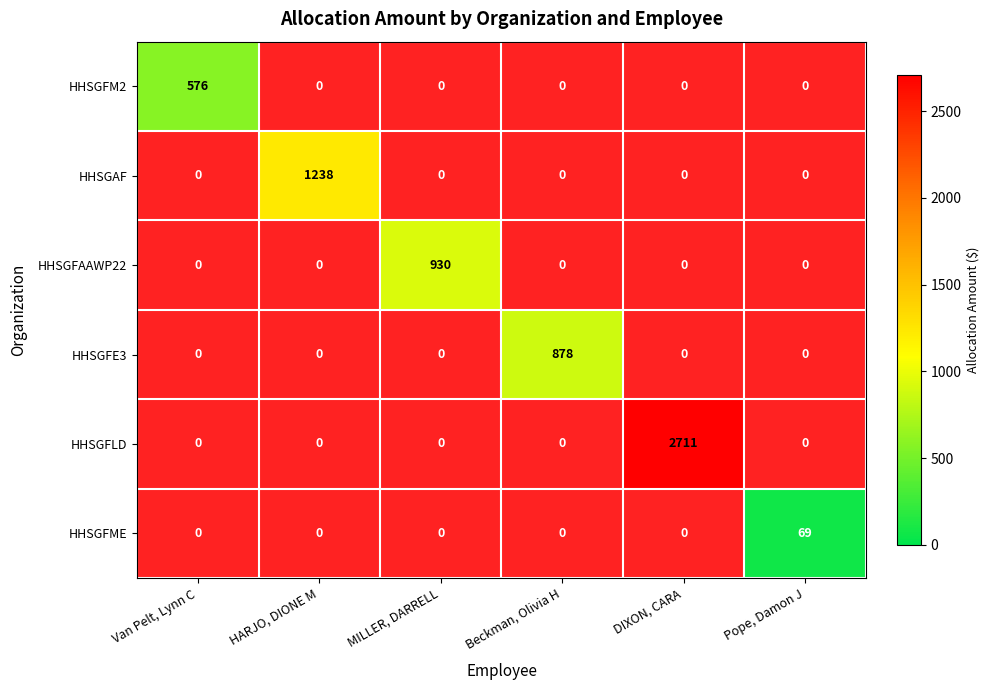

Is the value of HHSGFME at Beckman, Olivia H greater than the value of HHSGFLD at MILLER, DARRELL?

No